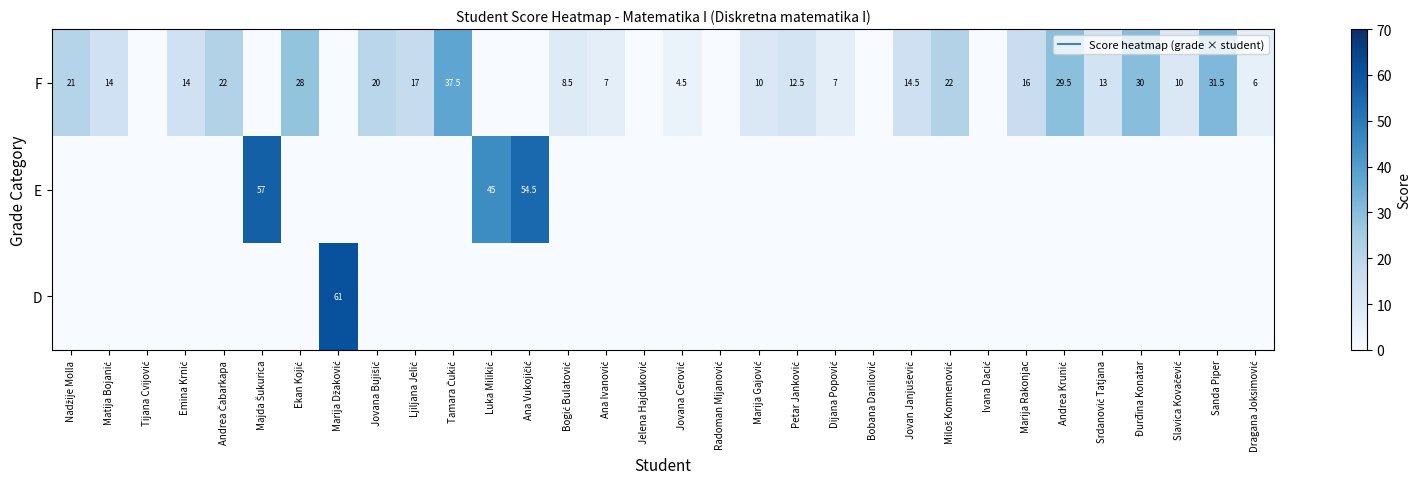

Is it true that F equals 10.0 at Marija Gajović?

True